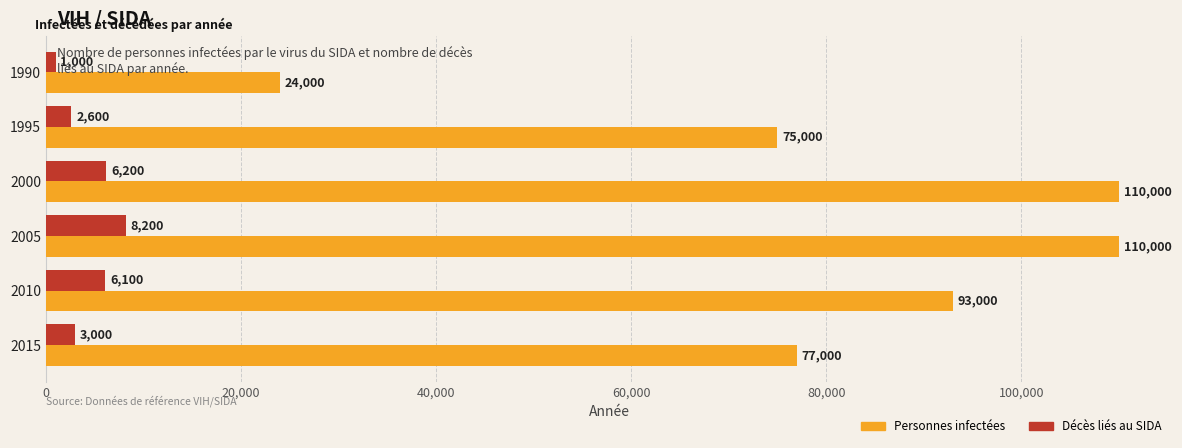

What is the difference between the highest and lowest values at 2005?

101800